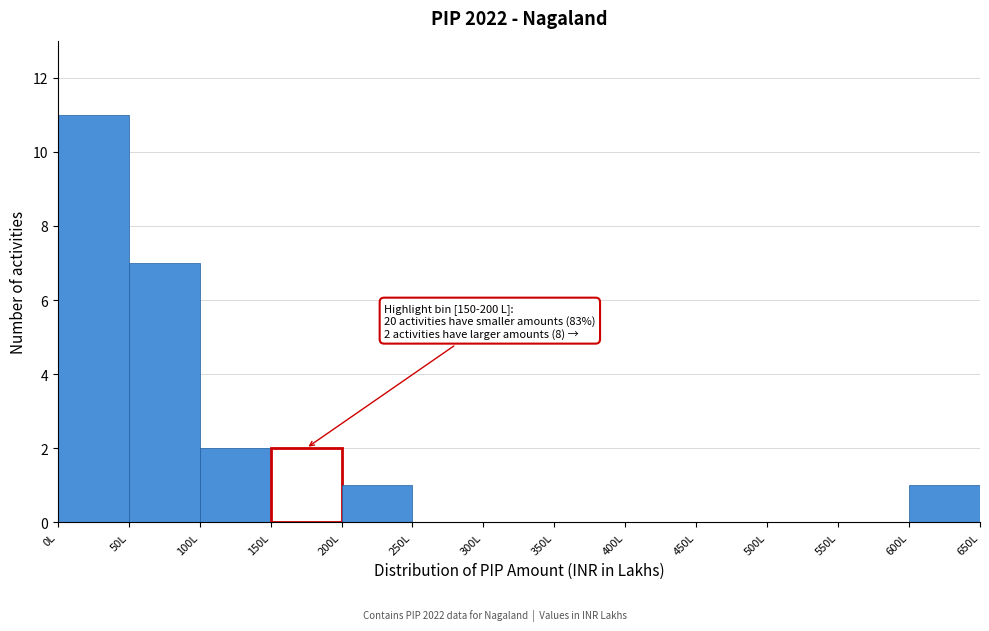

Over which range of the x-axis is the bar tallest?

0 to 50